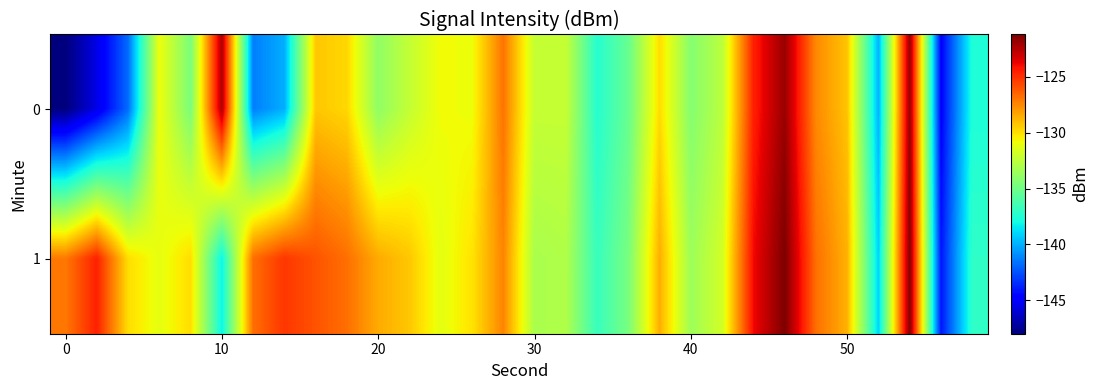

How many distinct data groups are displayed?

2